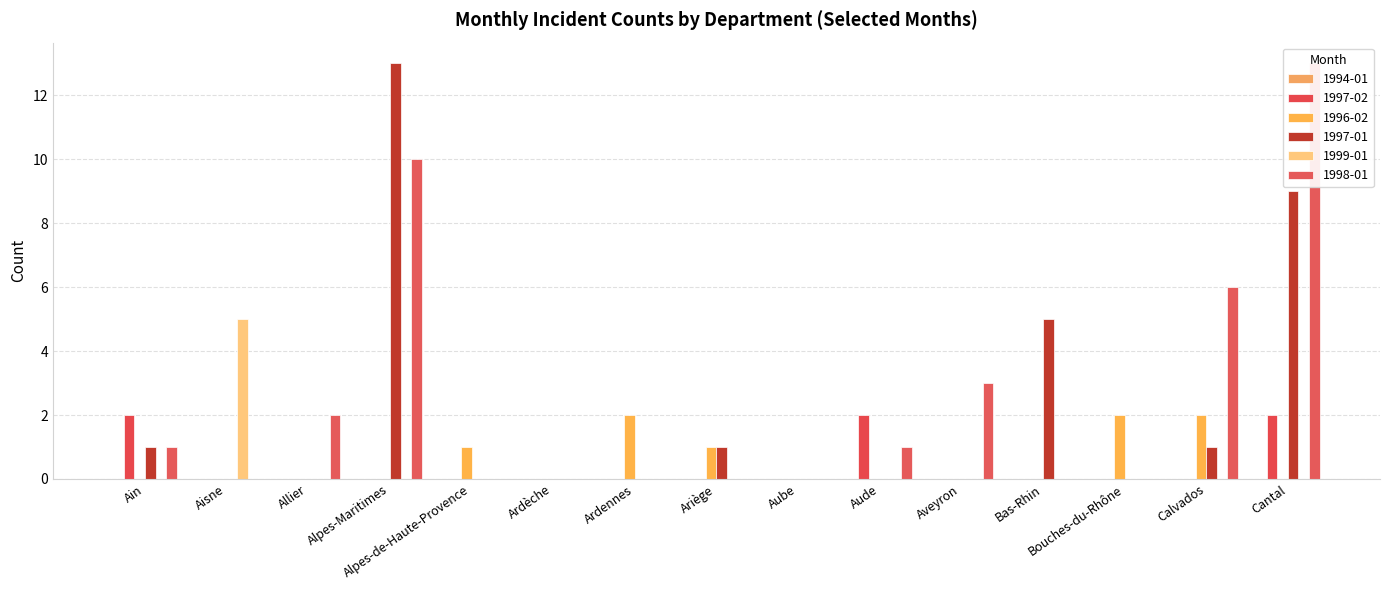

How many values in the 1997-02 series exceed 0?

3